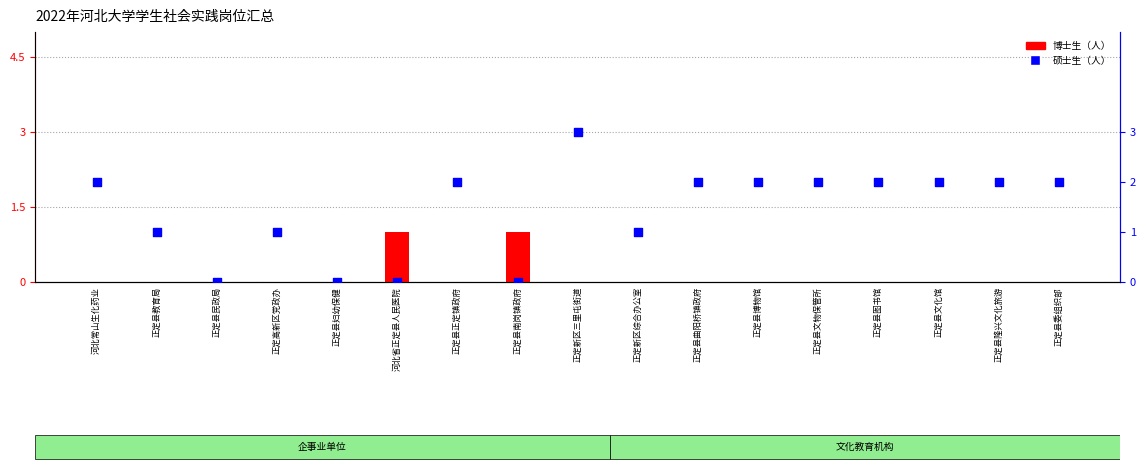

Is the value of 博士生（人） at 正定县曲阳桥镇政府 greater than the value of 硕士生（人） at 正定县正定镇政府?

No